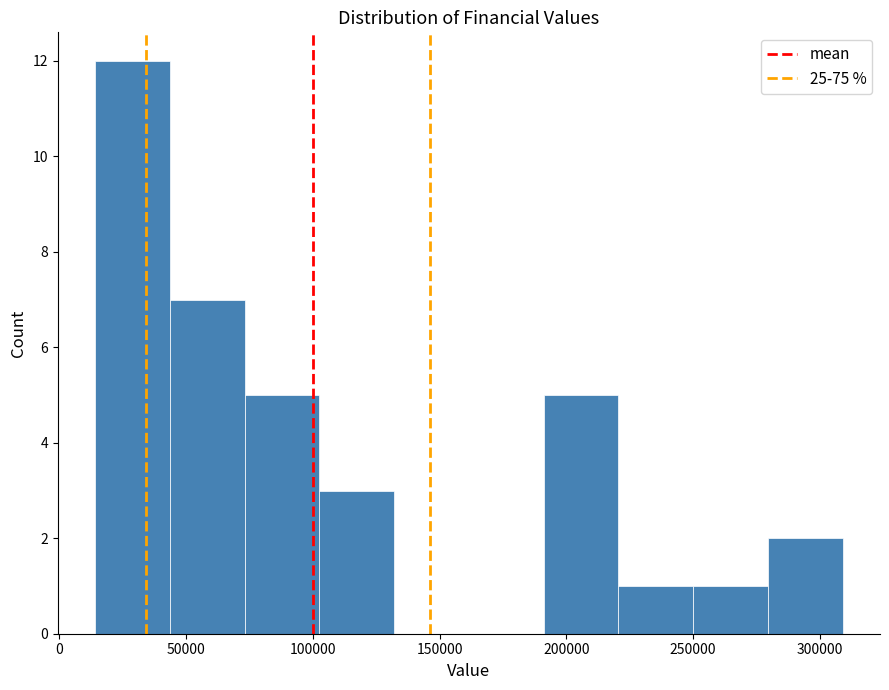

Reading left to right, transcribe this chart: for each bar, give the range it covers on the x-axis and its height. Neither the bar edges nor the heights are printed on the chart, so give them approximately, as read against the axes.

15000 to 45000: 12
45000 to 75000: 7
75000 to 105000: 5
105000 to 130000: 3
130000 to 160000: 0
160000 to 190000: 0
190000 to 220000: 5
220000 to 250000: 1
250000 to 280000: 1
280000 to 310000: 2